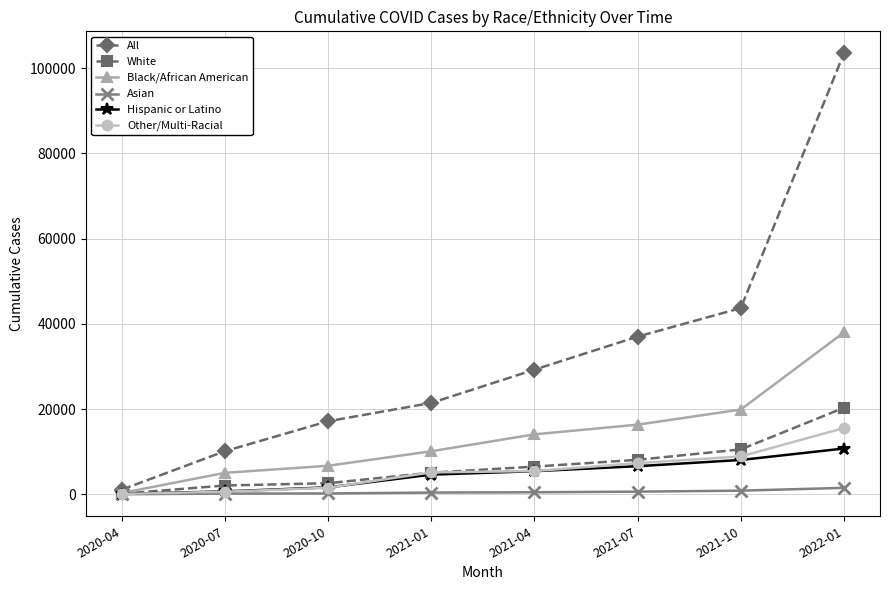

What is the label of the 7th point from the left?

2021-10